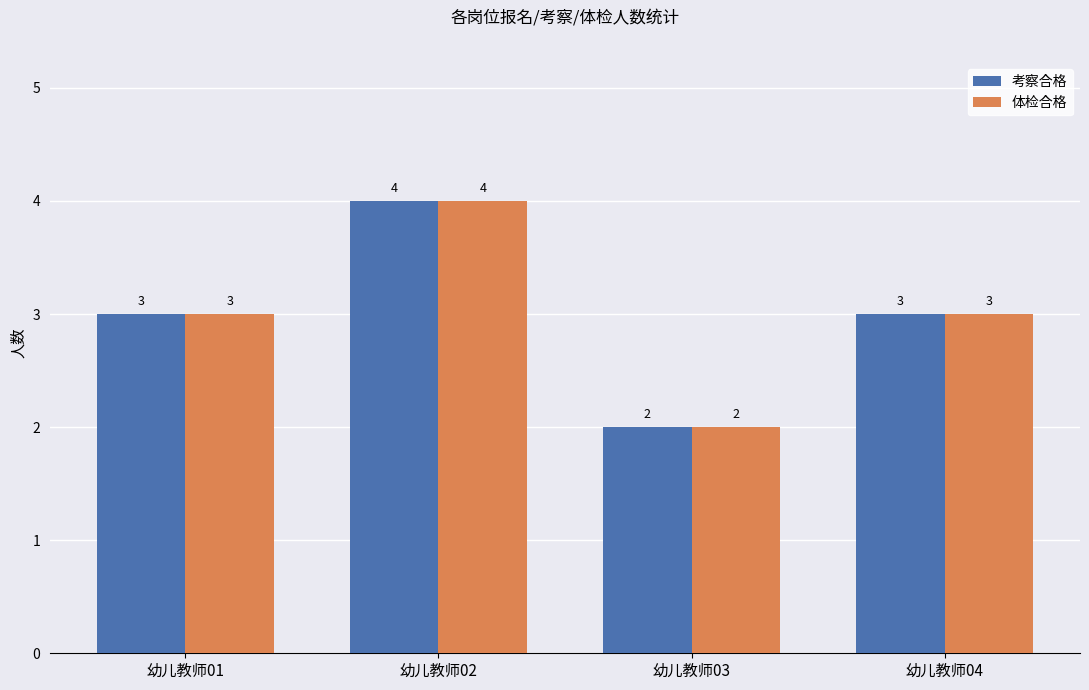

How many bars are there in each group?

2